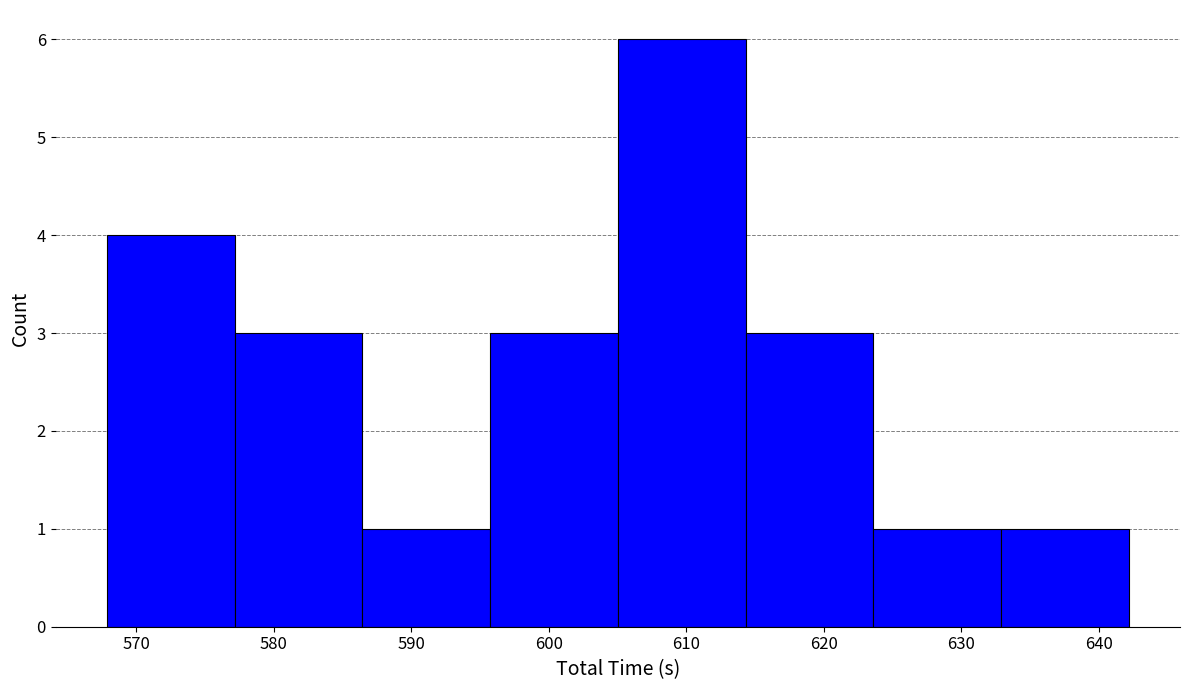

Reading left to right, transcribe this chart: for each bar, give the range it covers on the x-axis and its height. Neither the bar edges nor the heights are printed on the chart, so give them approximately, as read against the axes.

568 to 577: 4
577 to 586: 3
586 to 596: 1
596 to 605: 3
605 to 614: 6
614 to 624: 3
624 to 633: 1
633 to 642: 1